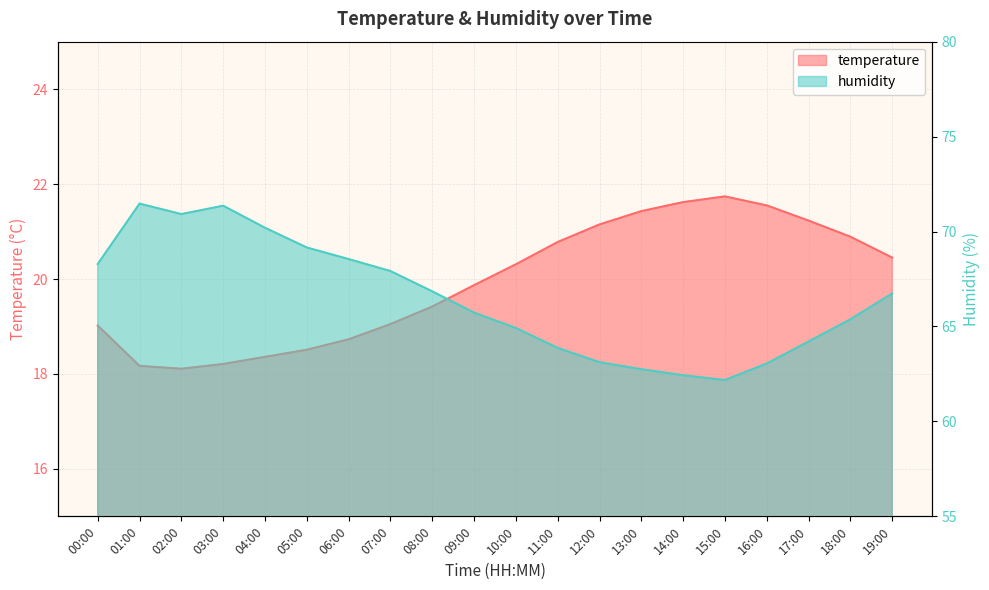

What is the difference between the maximum and minimum values in the temperature series?

3.6